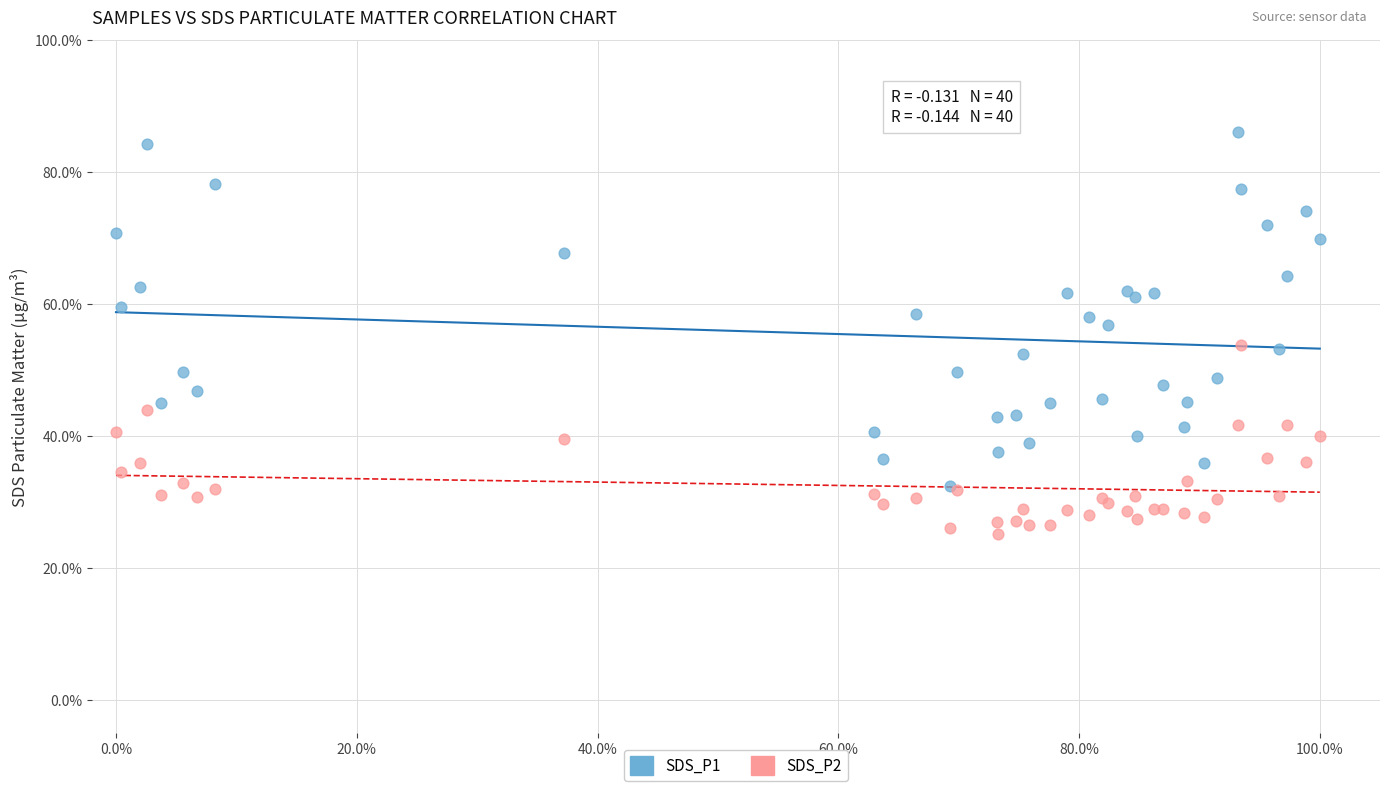

What are all the series names shown in the legend?

SDS_P1, SDS_P2